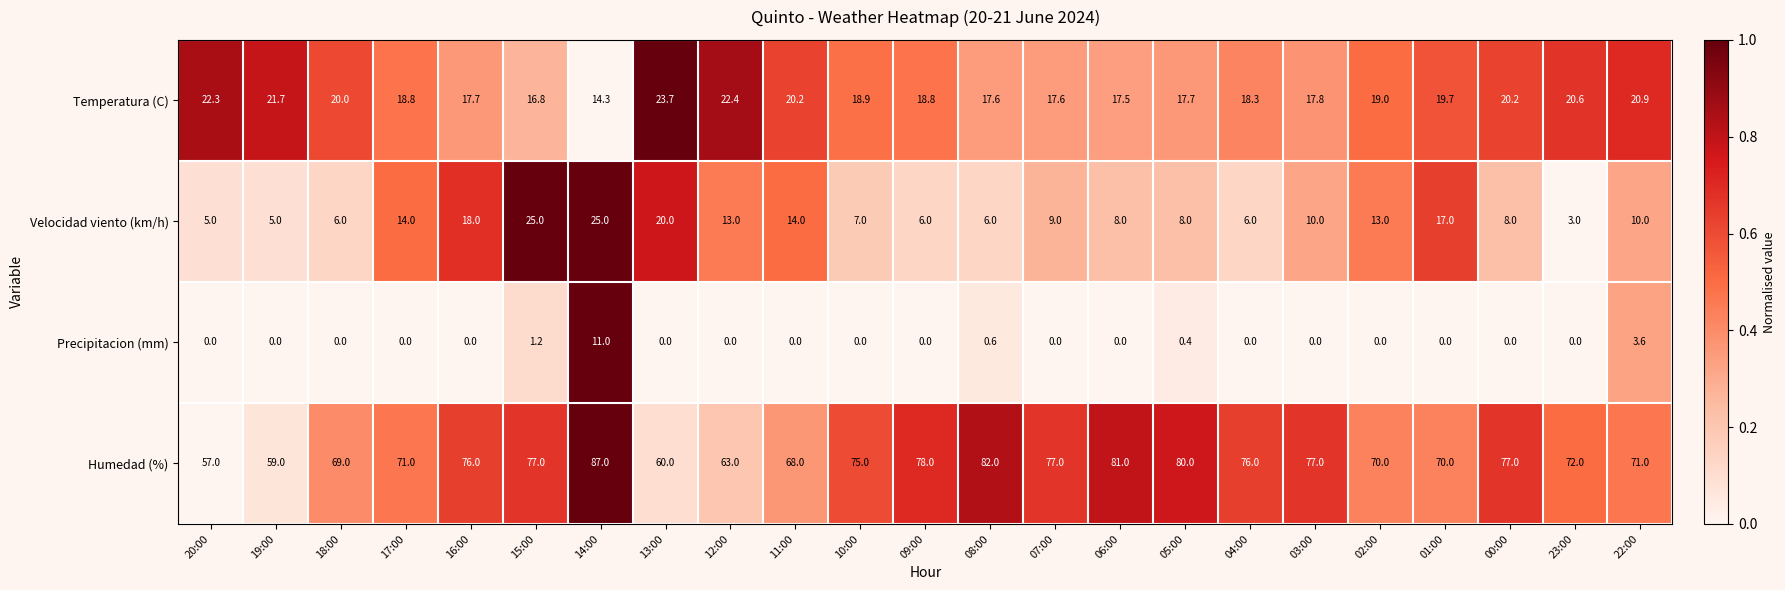

At which label does Humedad (%) reach its minimum?

20:00